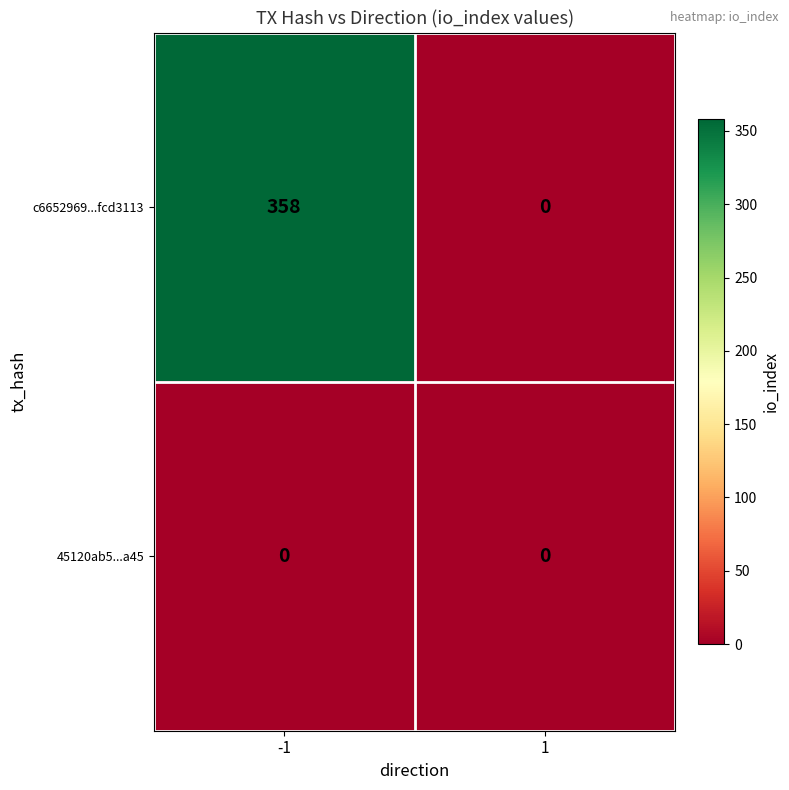

Which series has the largest total across all categories?

c6652969...fcd3113